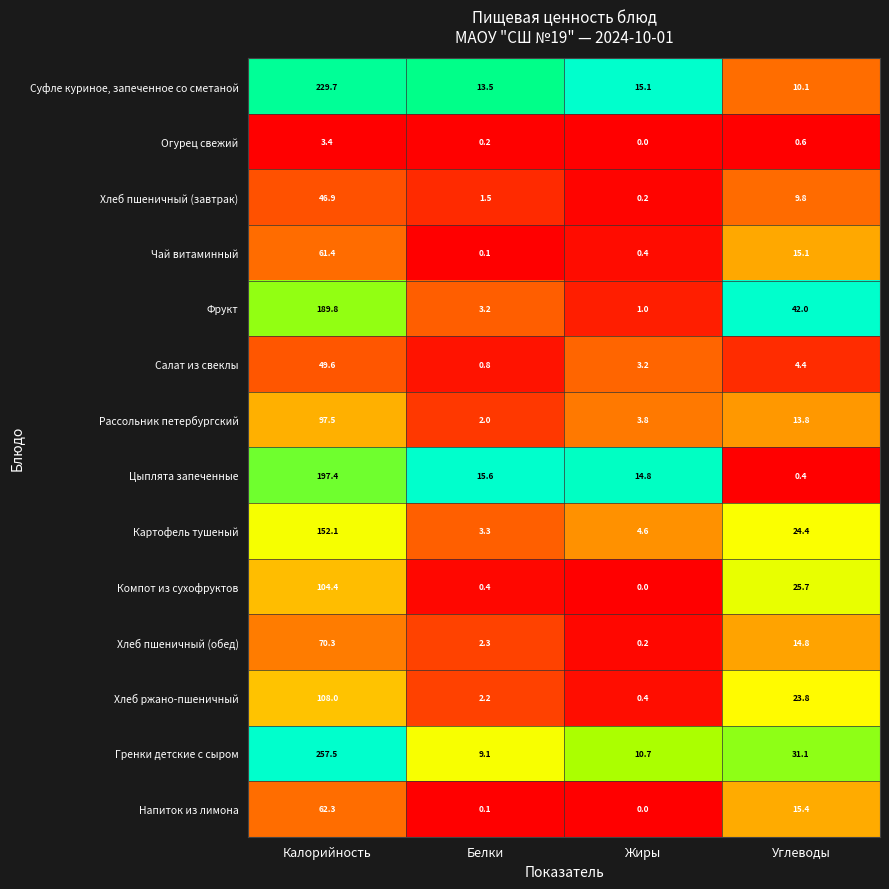

List the series in order of their peak value, highest first.

Гренки детские с сыром, Суфле куриное, запеченное со сметаной, Цыплята запеченные, Фрукт, Картофель тушеный, Хлеб ржано-пшеничный, Компот из сухофруктов, Рассольник петербургский, Хлеб пшеничный (обед), Напиток из лимона, Чай витаминный, Салат из свеклы, Хлеб пшеничный (завтрак), Огурец свежий